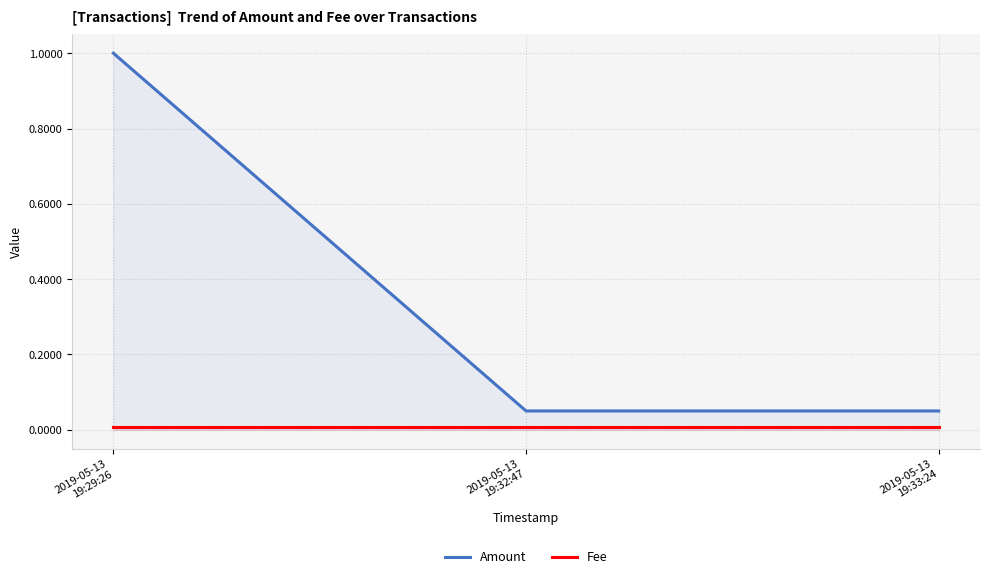

How many series are shown in this chart?

2